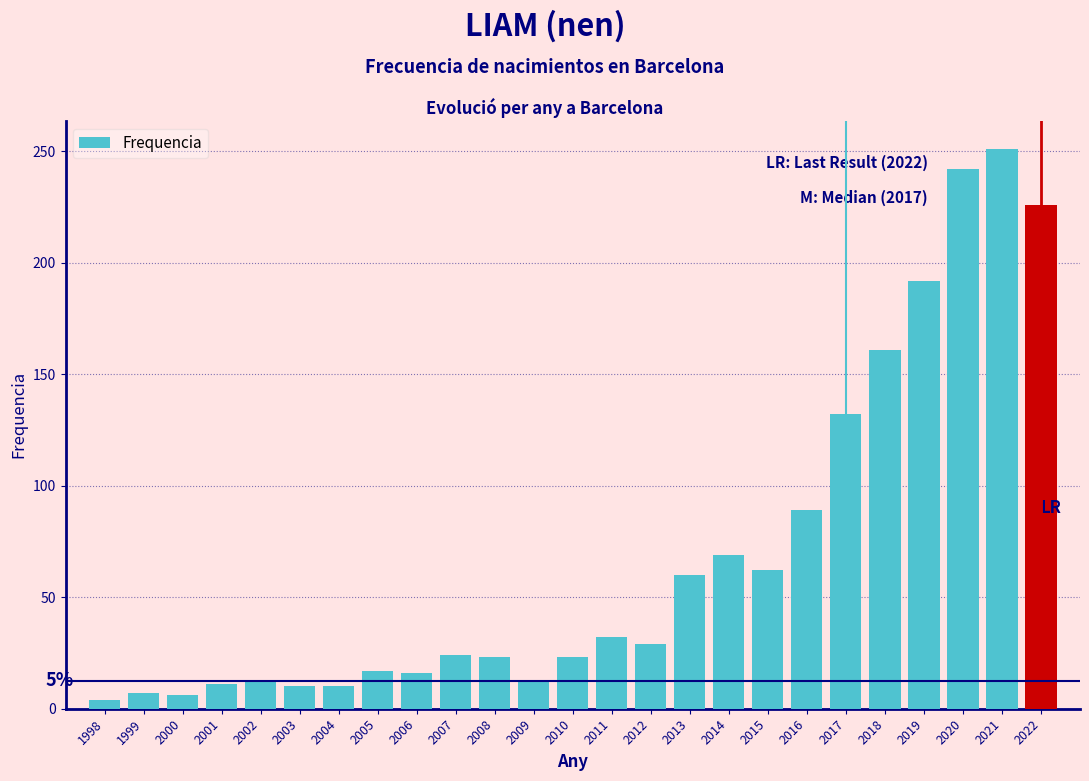

What is the ratio of the value at 2022 to the value at 2005?

13.3